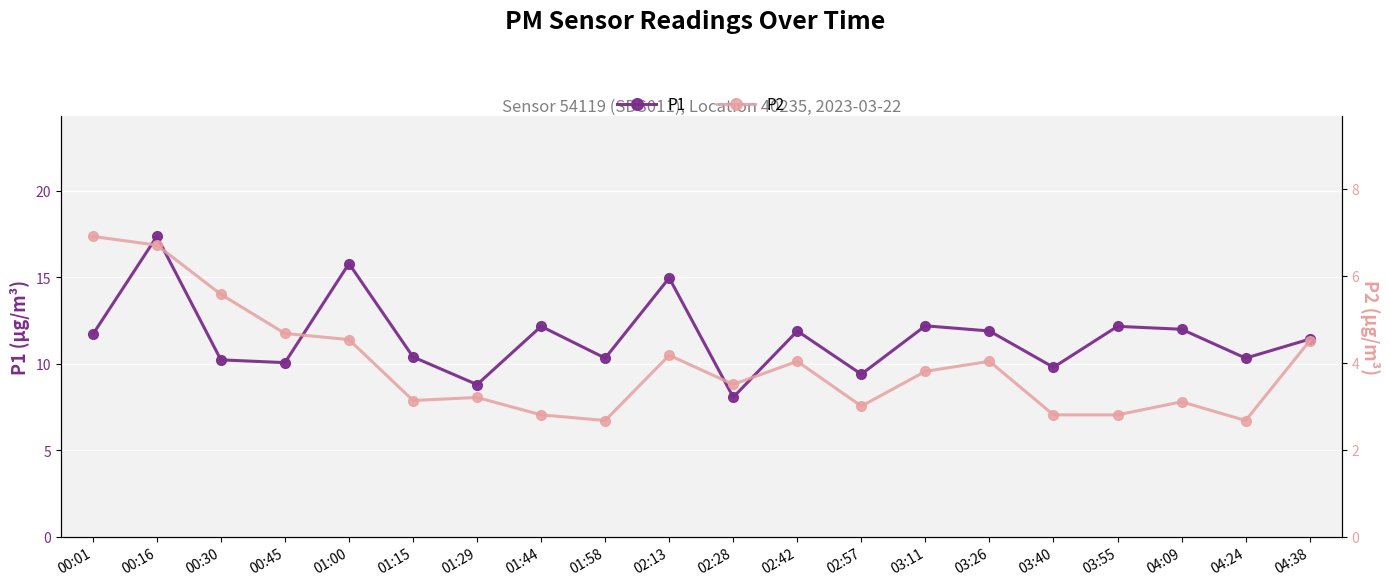

At which category does the chart reach its peak across all series?

00:16